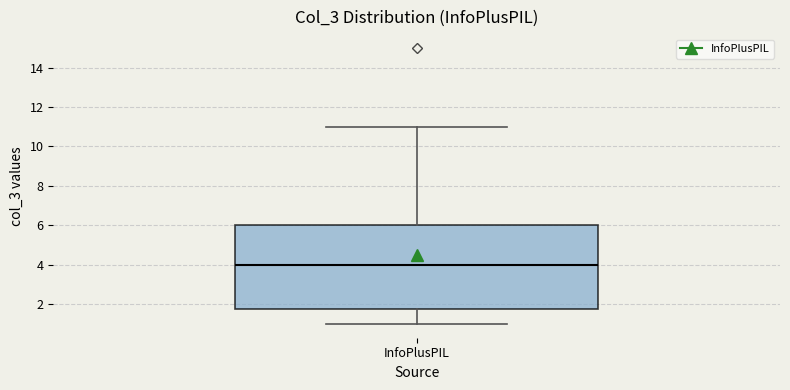

Read this box plot against the y-axis: the position of the median line, the range covered by the box, and the ends of both whiskers. The values are not printed on the chart, so give them approximately, as read against the axis.

median 4.0, box 1.8 to 6.0, whiskers 1.0 to 11.0